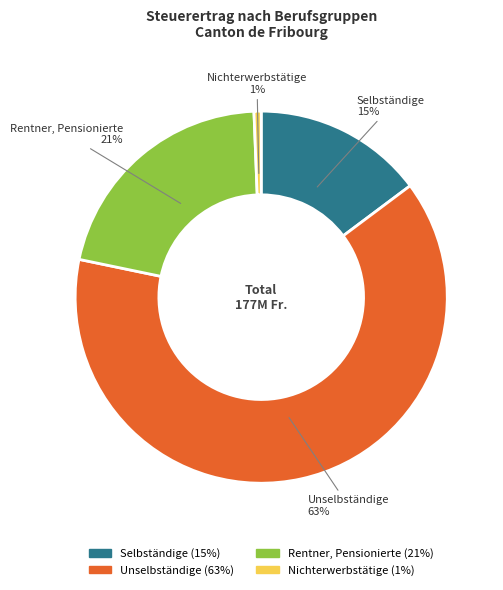

True or false: Rentner, Pensionierte accounts for 35% of the total.

False